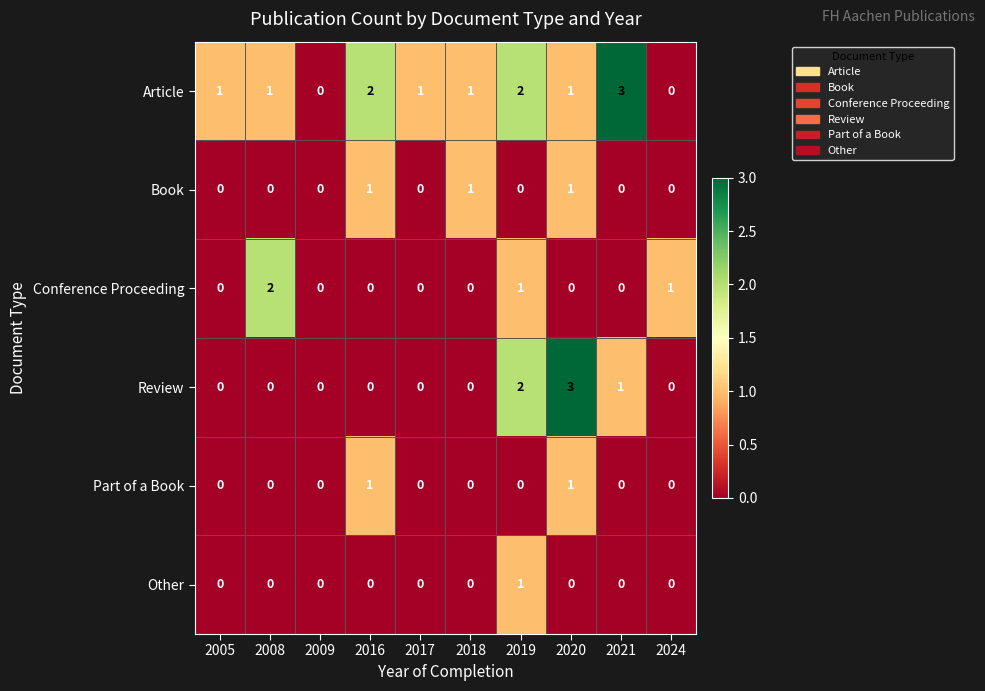

Which series changed the most between 2005 and 2008?

Conference Proceeding